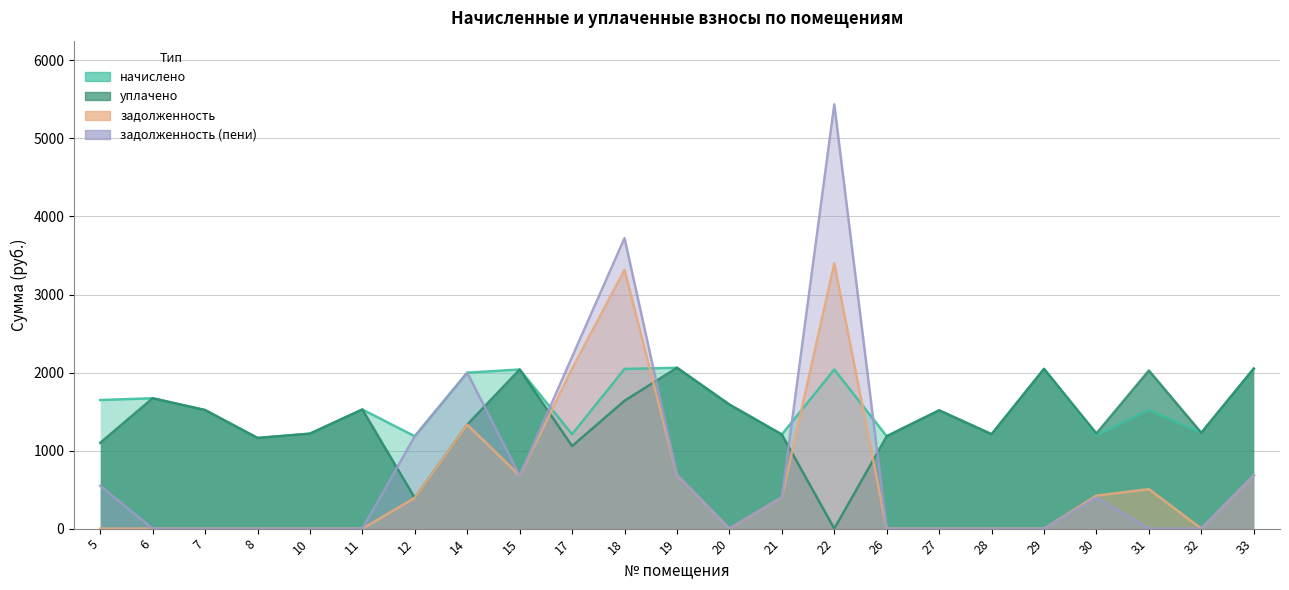

True or false: уплачено has more than 2 points higher than both neighbors.

True